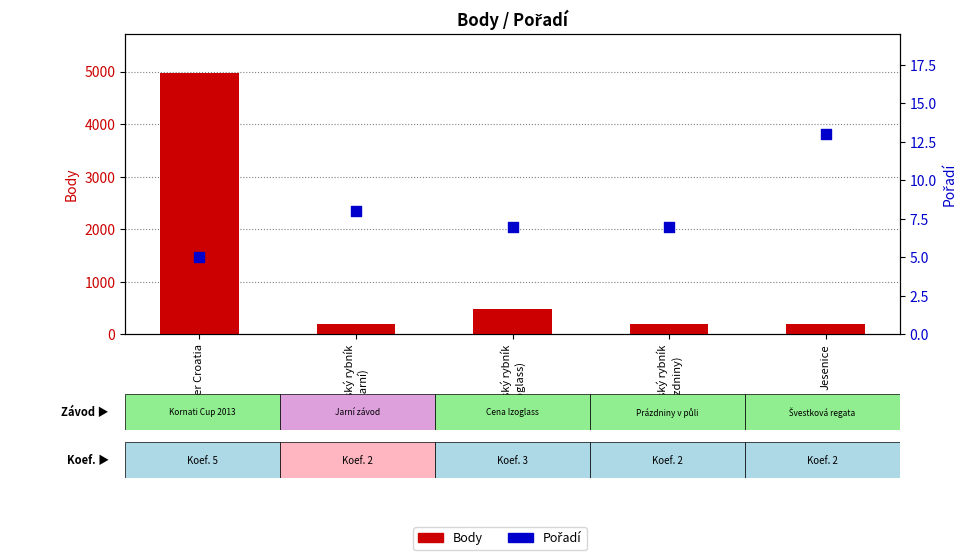

Which series has the largest Y range (max minus min)?

Body